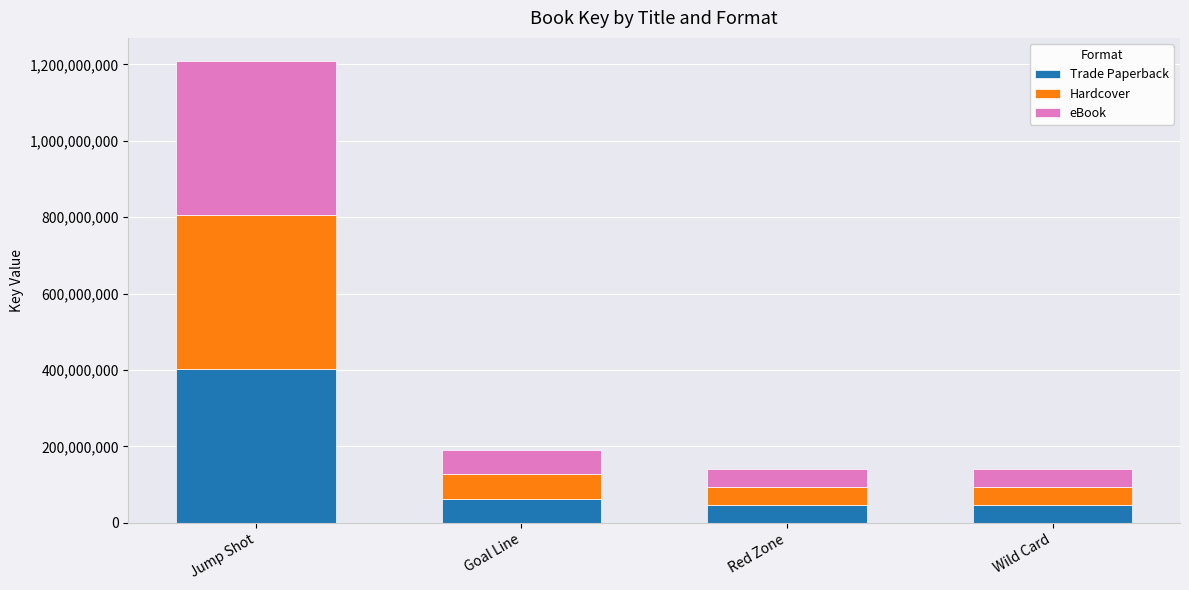

What is the approximate value of Trade Paperback at Jump Shot?

402986840